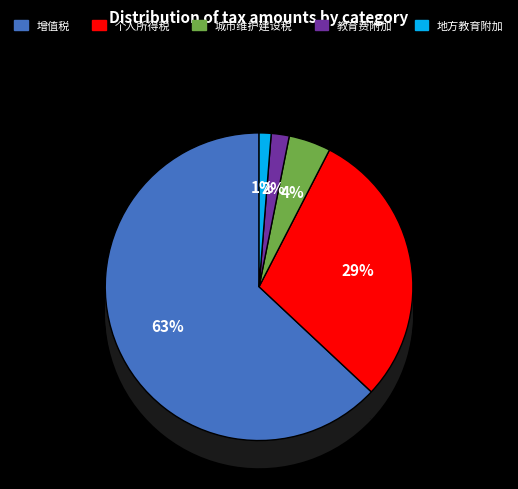

To the nearest percent, what percentage of the pie is 教育费附加?

2%